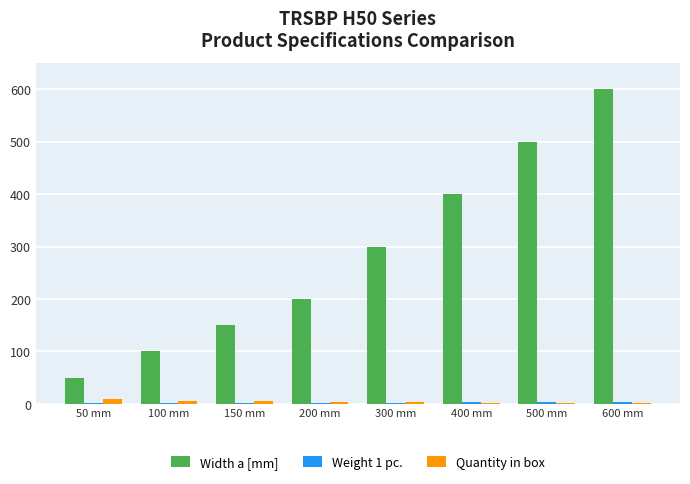

What is the maximum value shown in the chart?

600.0